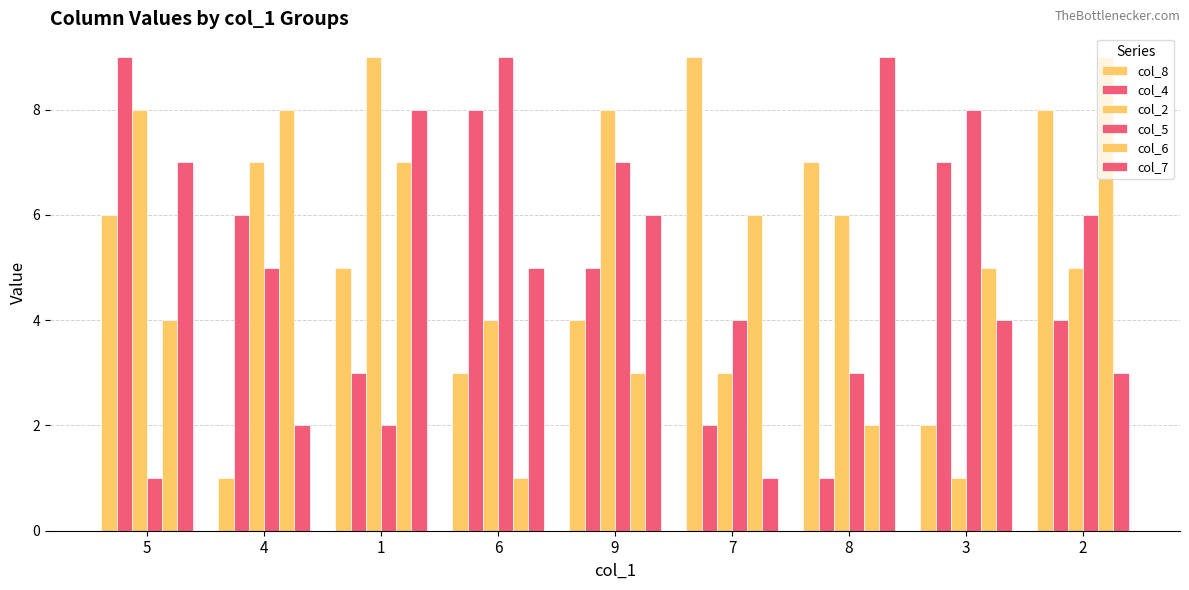

How many categories are shown in the chart?

9